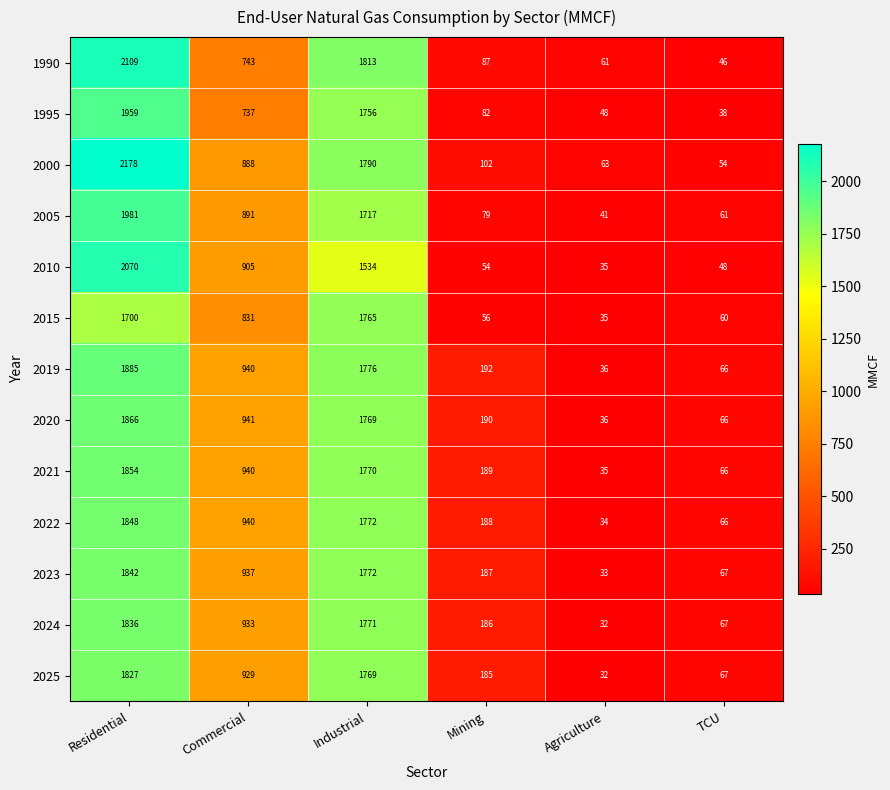

True or false: 2022 has a value of 940 at Commercial.

True